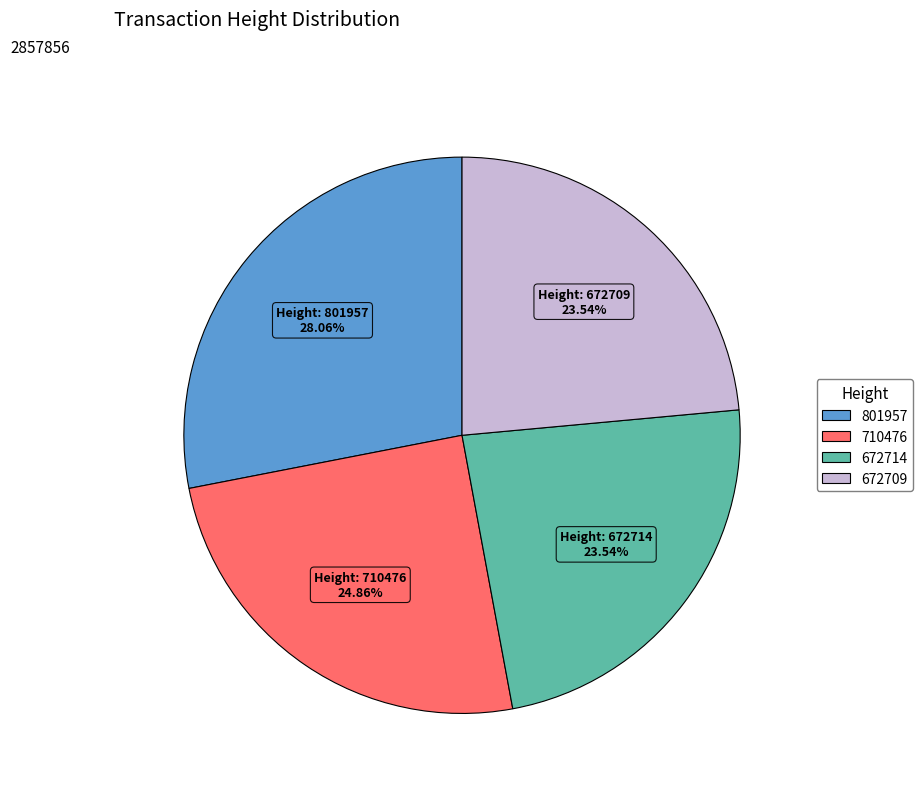

To the nearest percent, what portion does 672709 represent?

24%